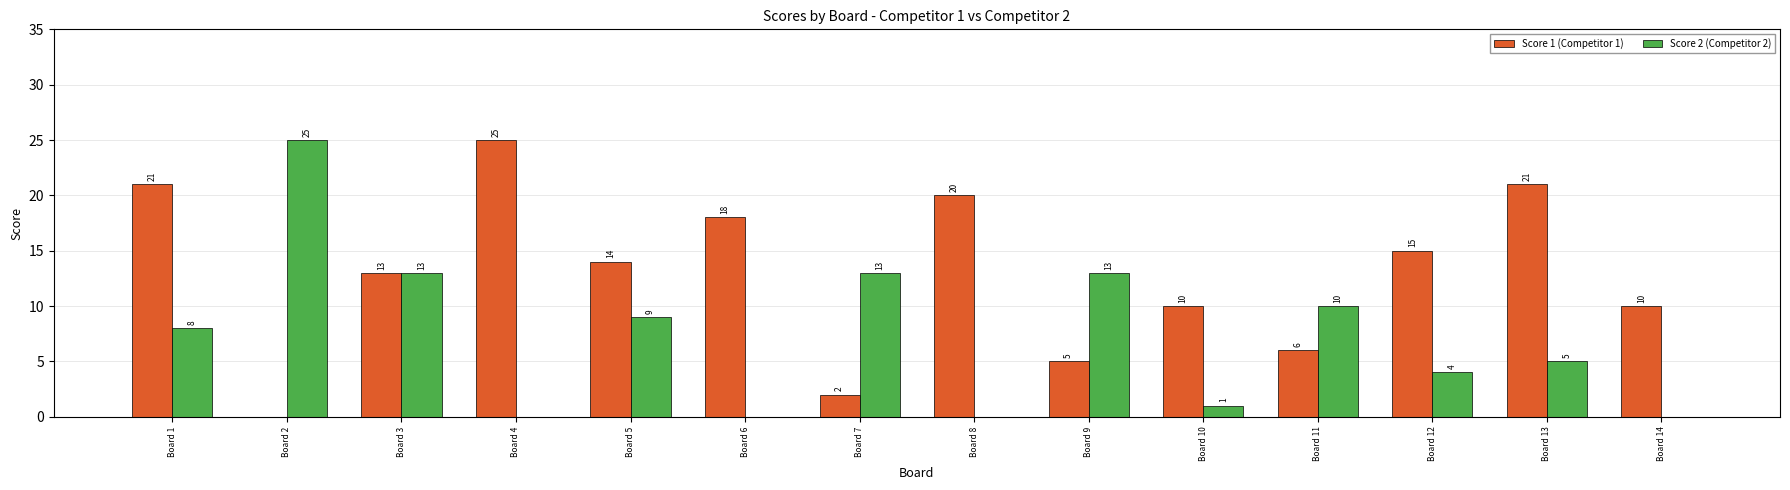

At which label does Score 1 (Competitor 1) first exceed 14?

Board 1